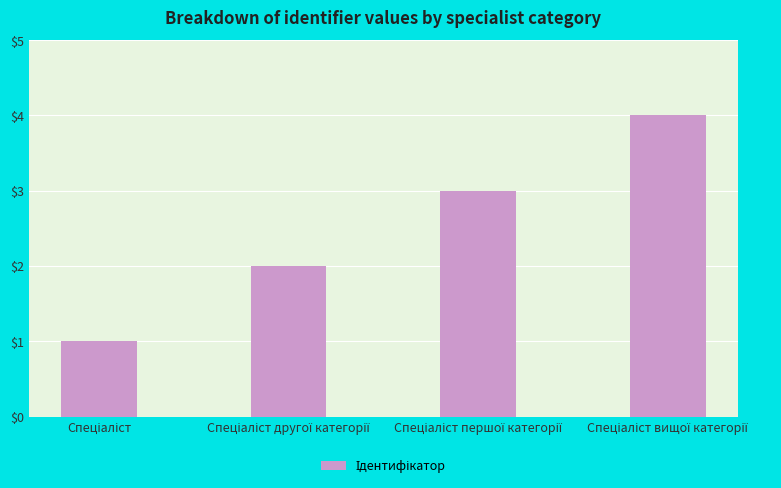

What is the greatest value displayed?

4